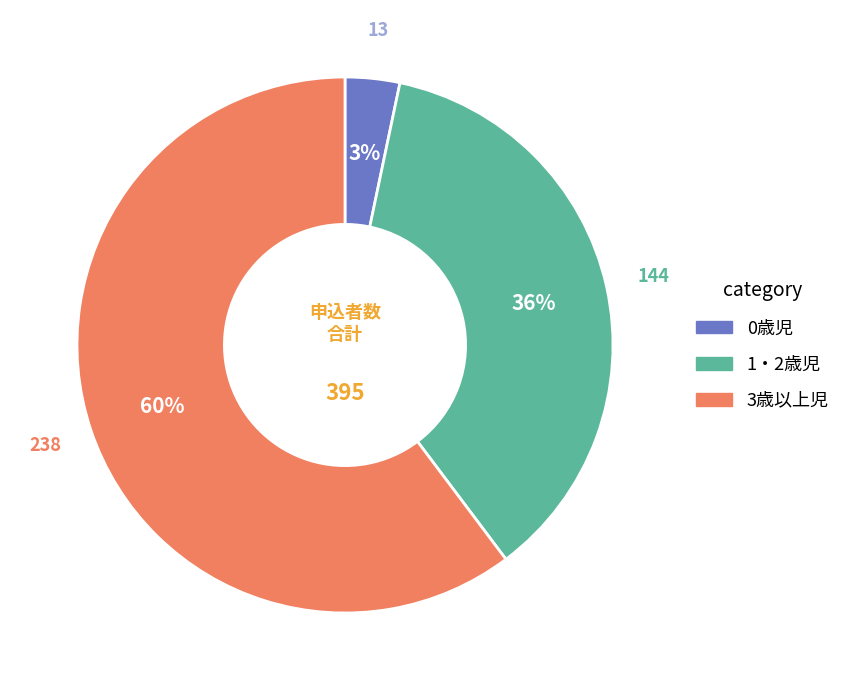

To the nearest percent, what portion does 0歳児 represent?

3%